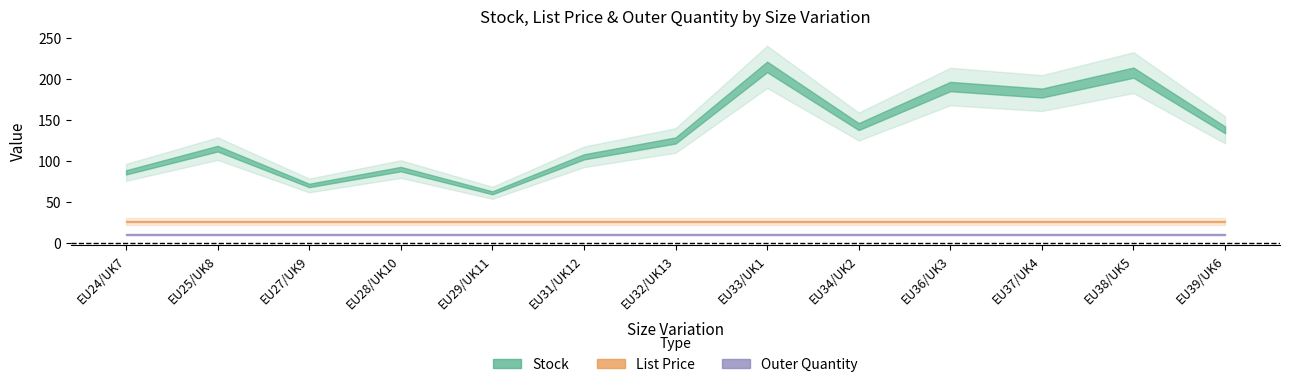

True or false: Outer Quantity has more than 0 interior local peaks.

False